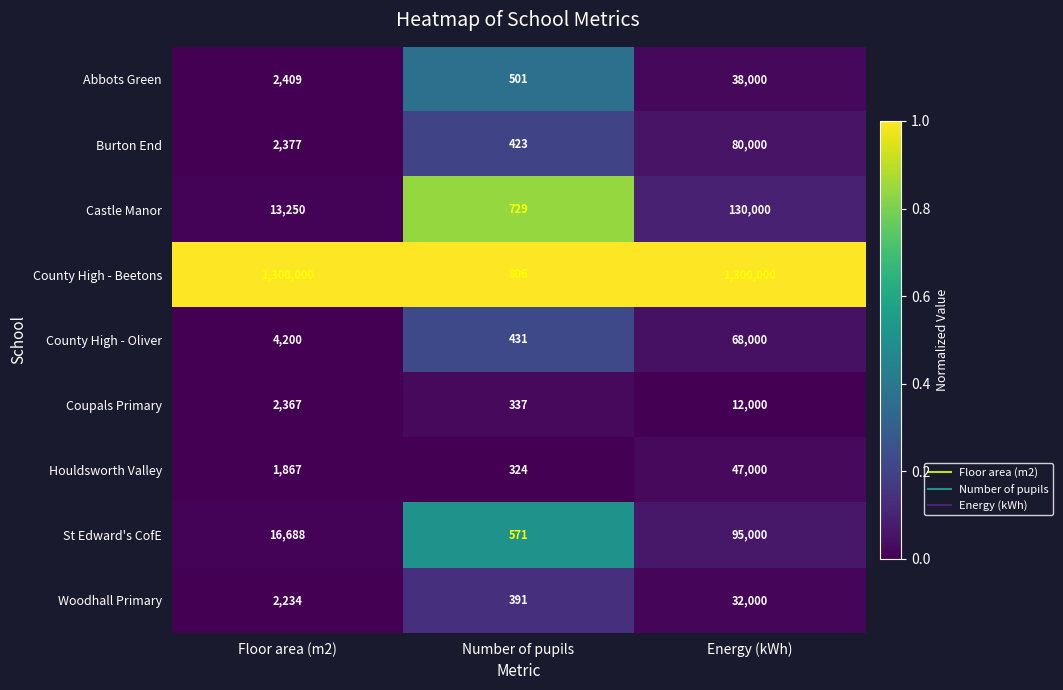

What is the sum of all Houldsworth Valley values?

49191